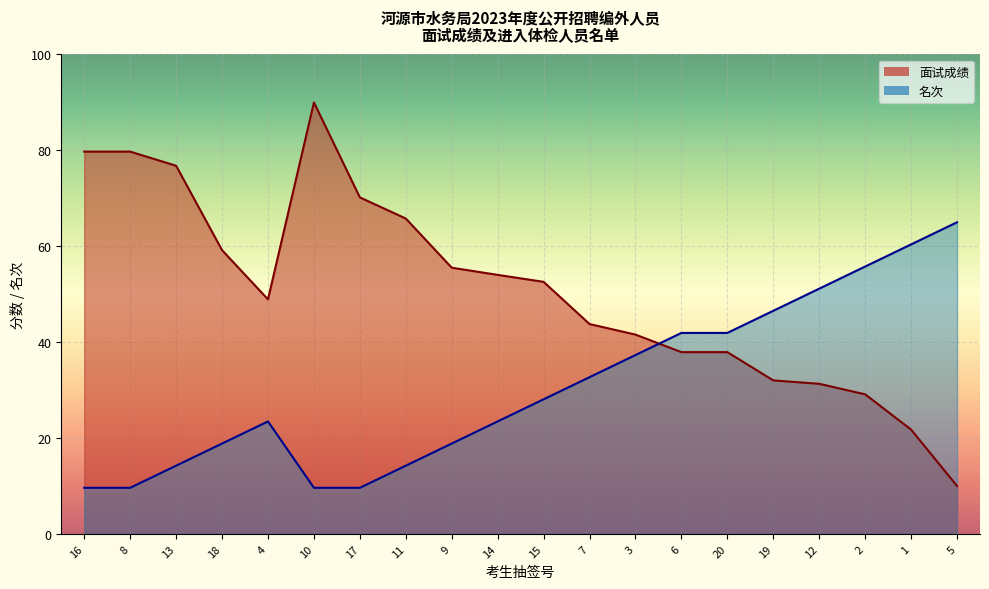

Where is the first local maximum for 名次?

4